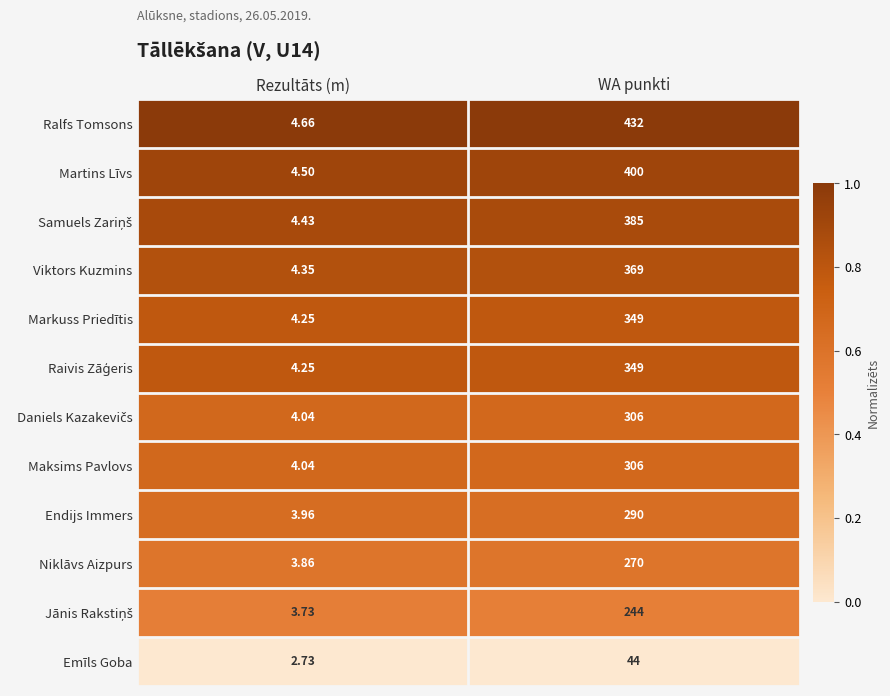

Rank the categories by Markuss Priedītis value from lowest to highest.

Rezultāts (m), WA punkti